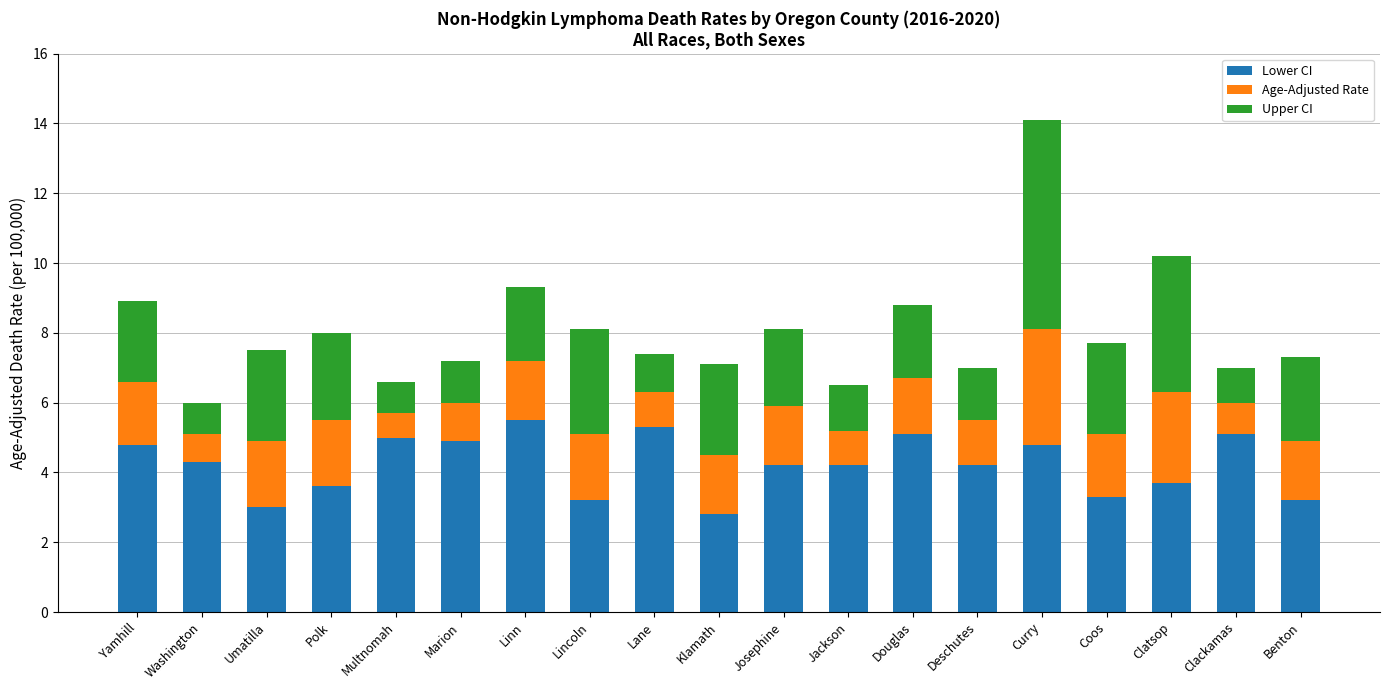

What are all the series names shown in the legend?

Lower CI, Age-Adjusted Rate, Upper CI